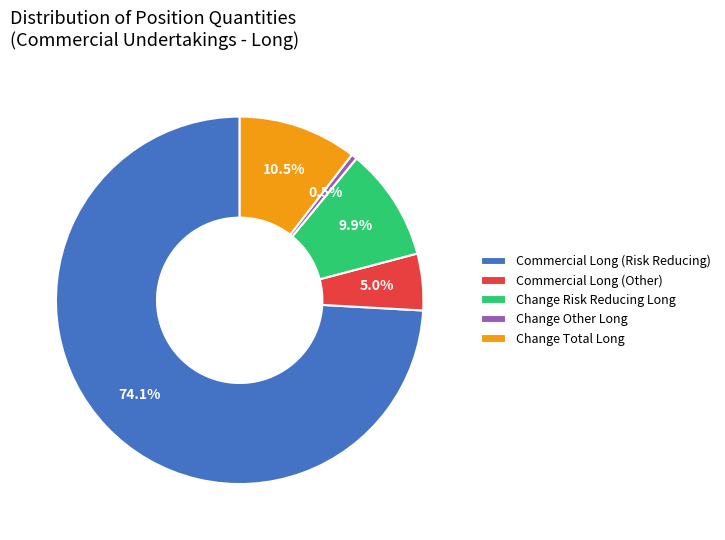

Is Change Total Long the majority of the pie?

No